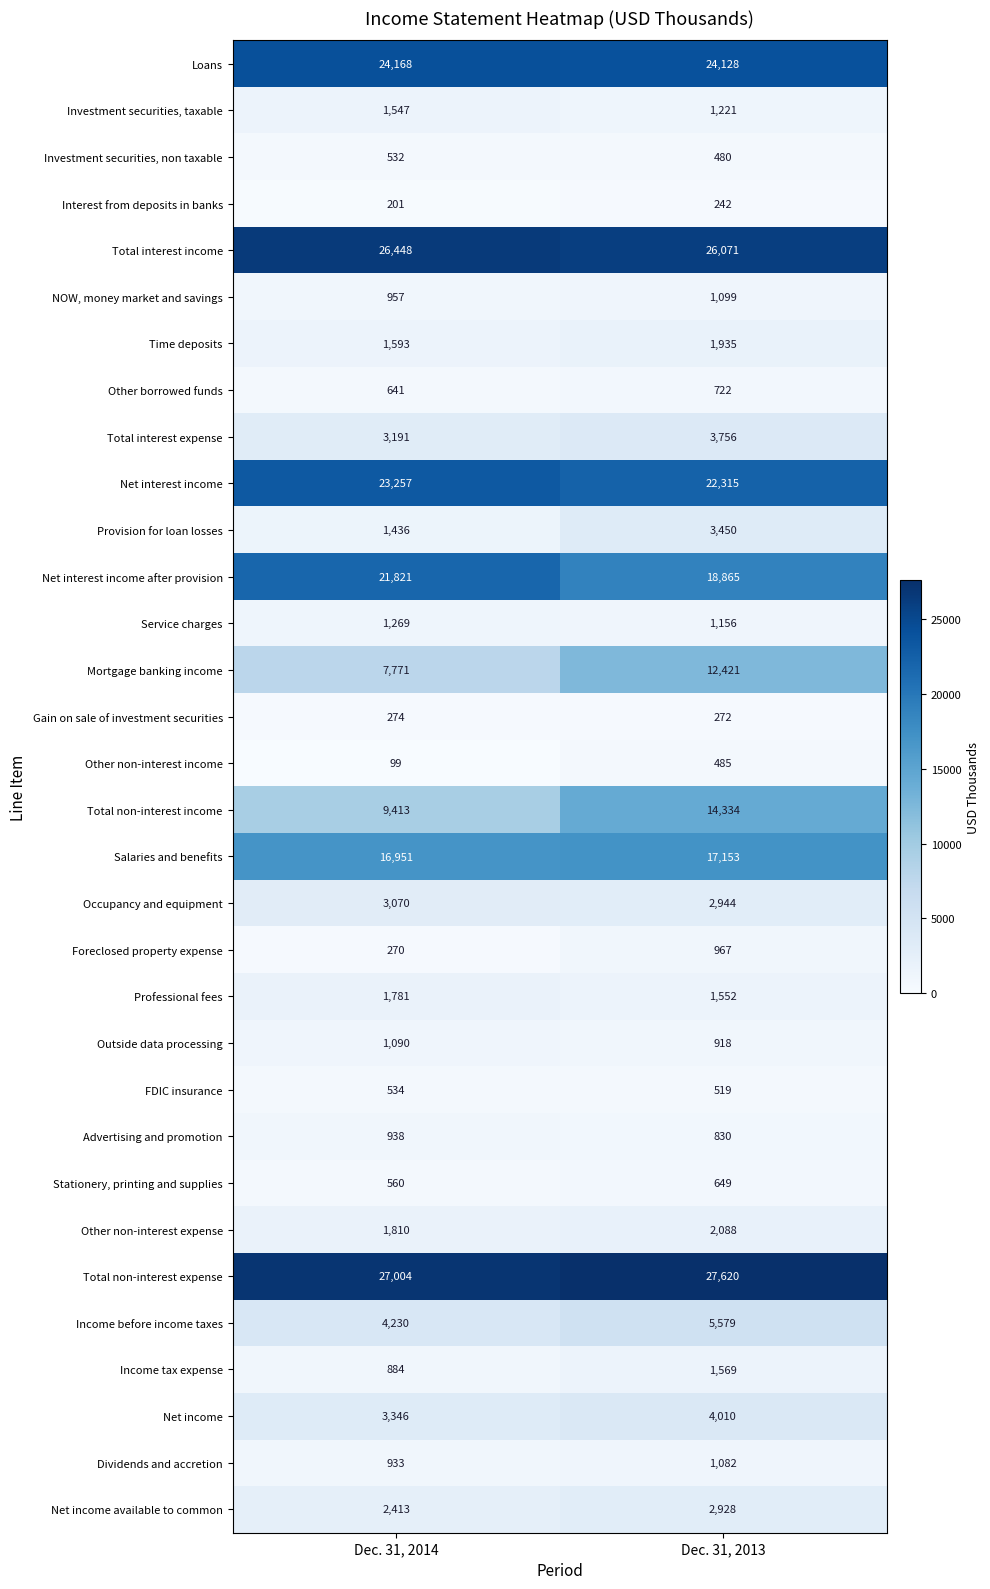

What is the difference between the maximum and minimum values in the Other borrowed funds series?

81